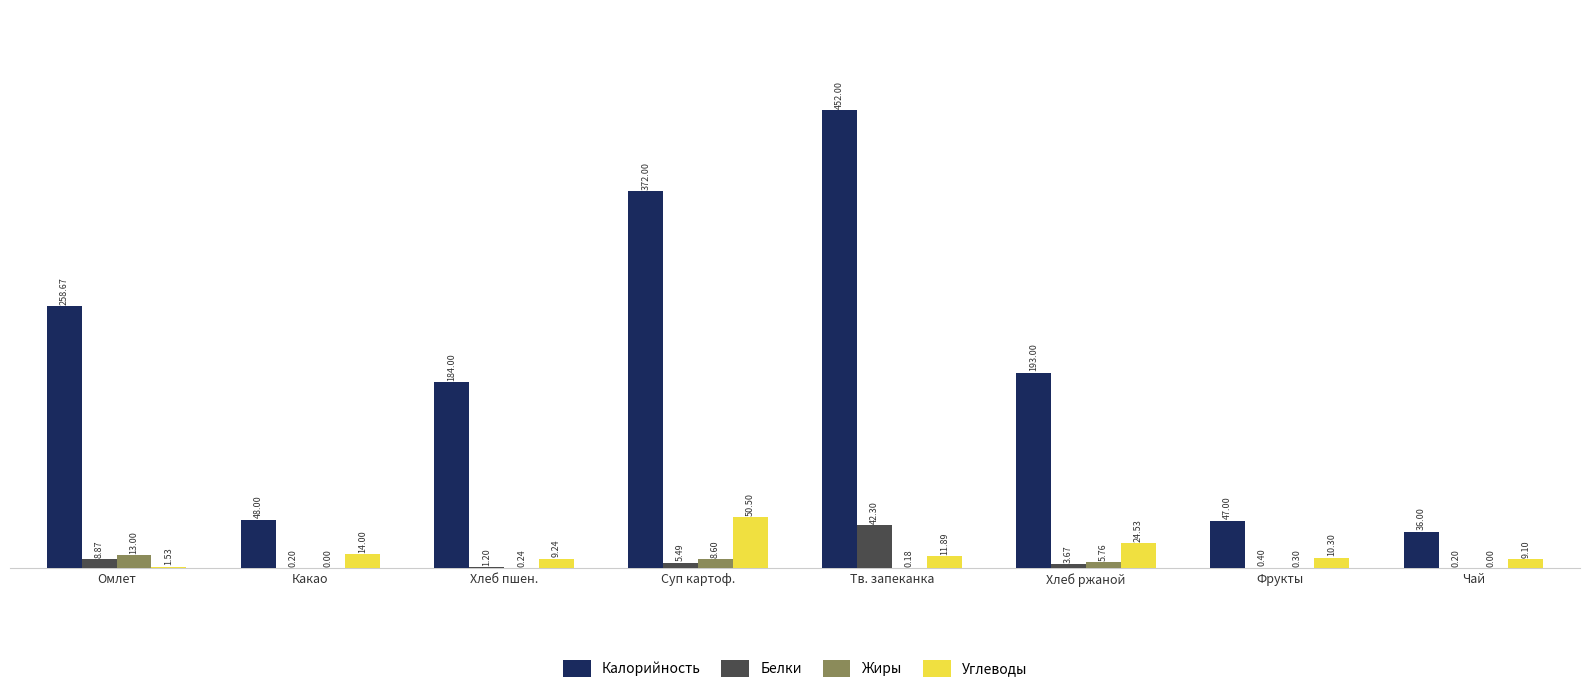

Between Омлет and Хлеб ржаной, which series saw the biggest shift?

Калорийность